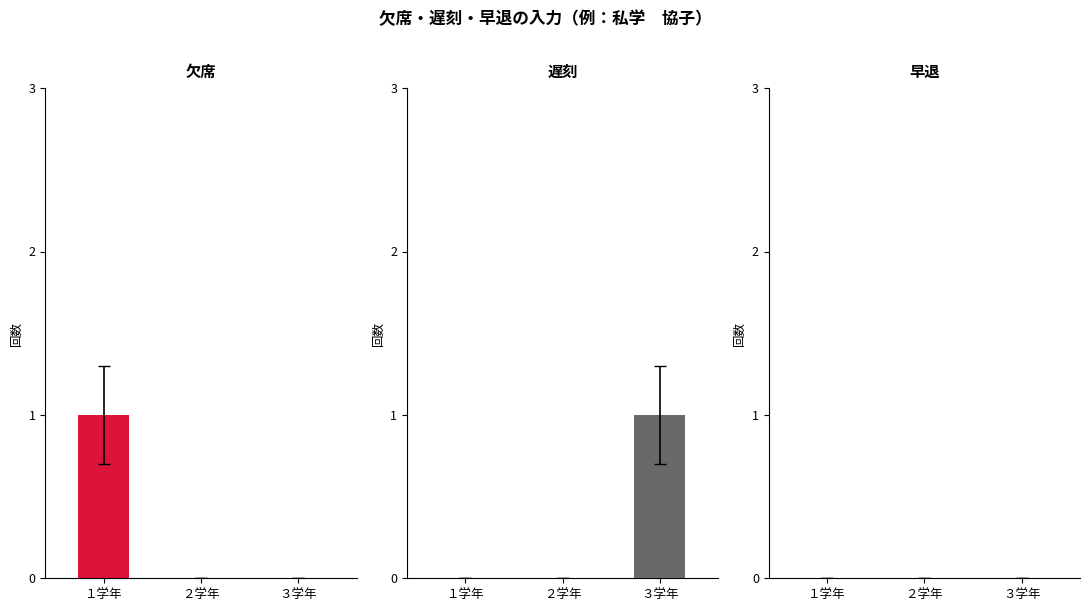

What are all the series names shown in the legend?

欠席, 遅刻, 早退